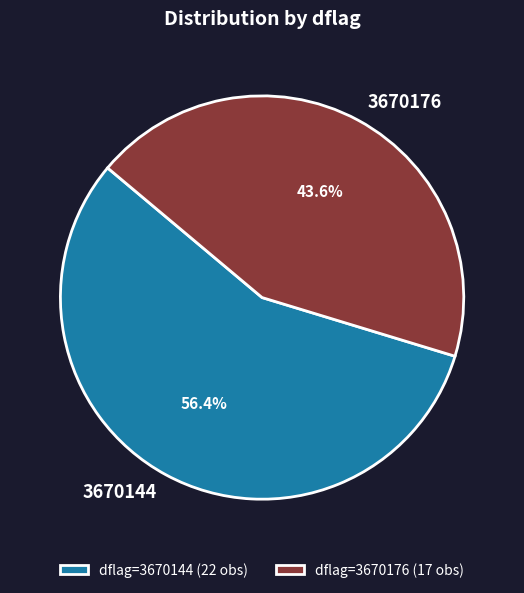

Does any single category account for the majority?

Yes